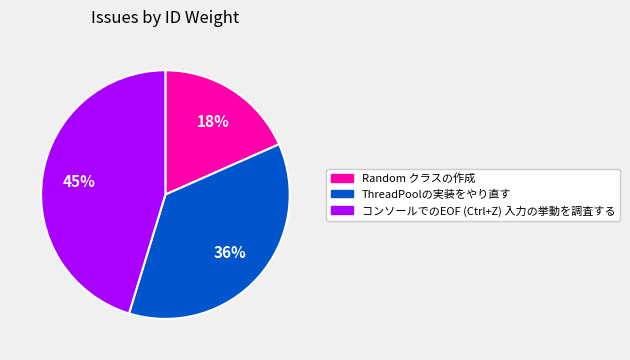

To the nearest percent, what is the average slice percentage?

33%